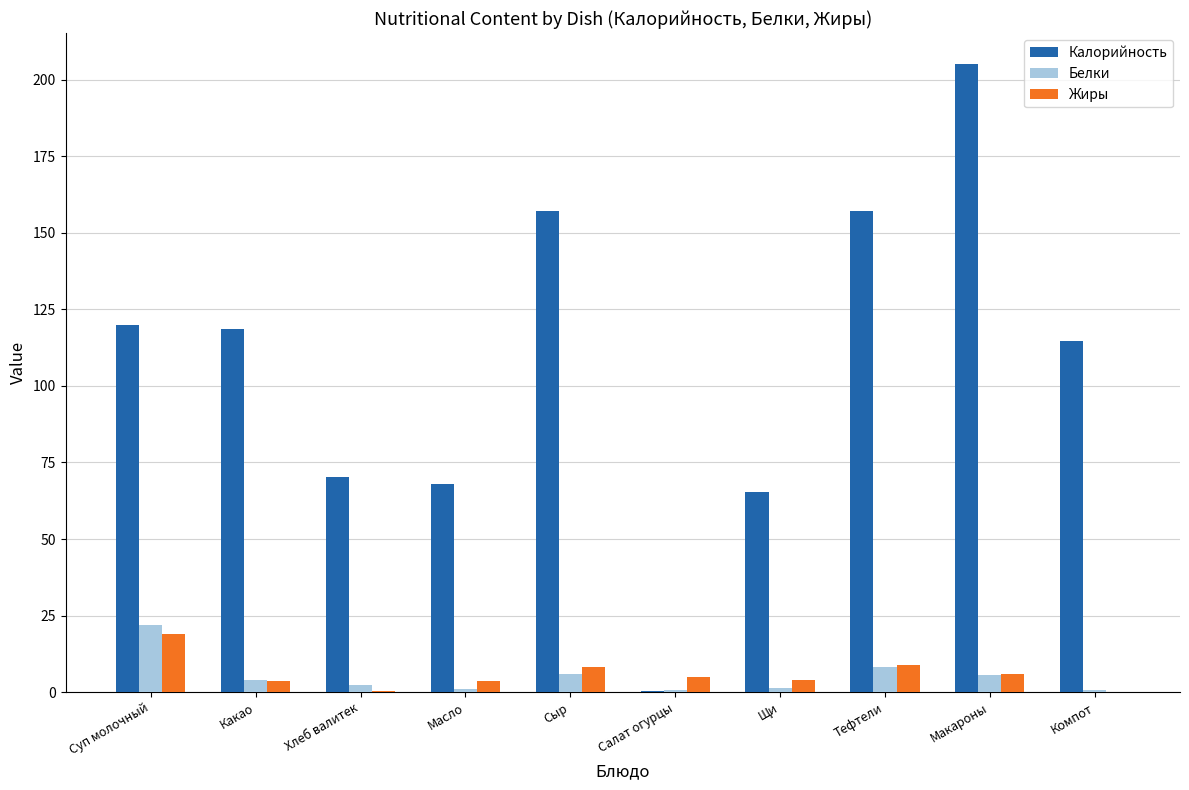

The value of Калорийность at Сыр is 209.5. True or false?

False